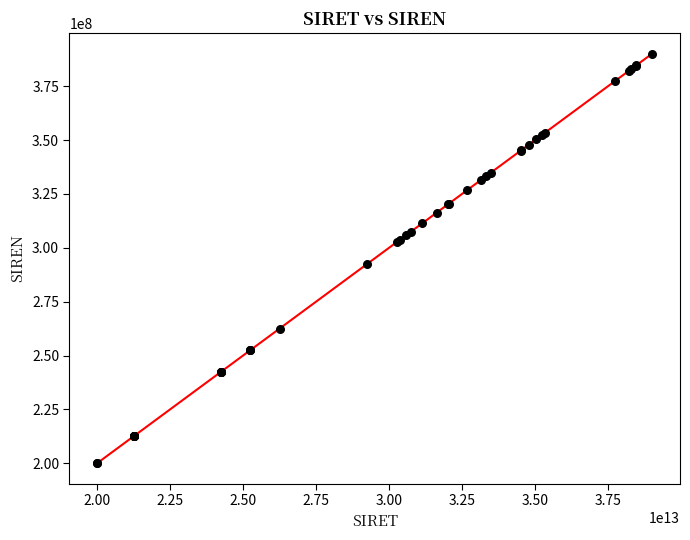

What Y value in the scatter plot is closest to 295098563?

292510237